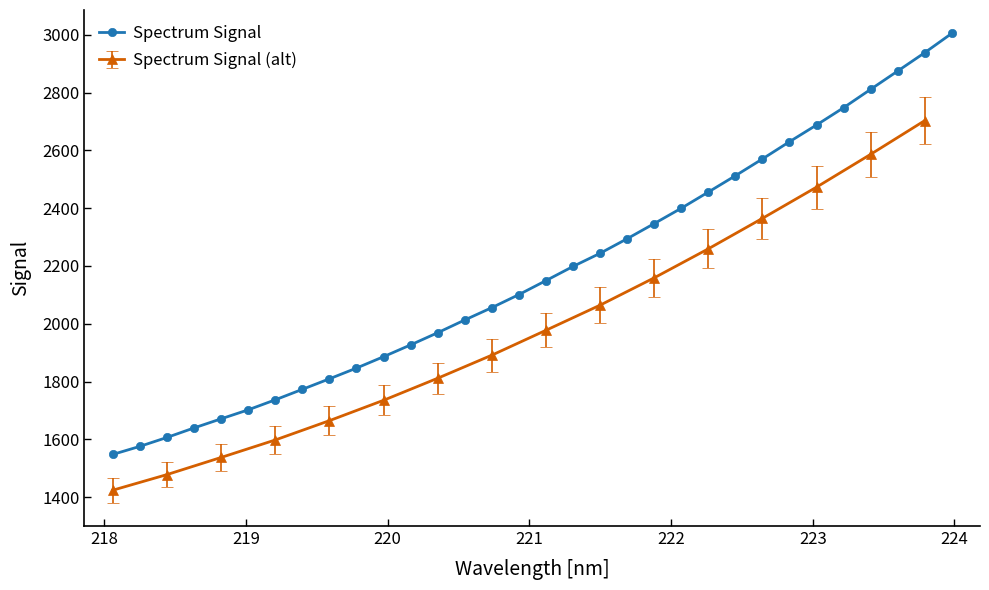

What is the minimum value for Spectrum Signal?

1547.7